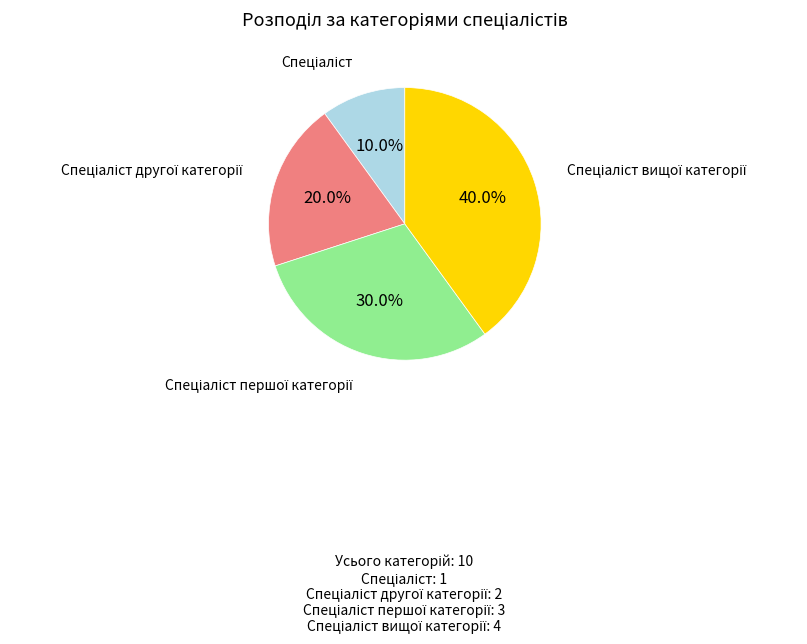

To the nearest percent, what is the difference between the largest and smallest slice percentages?

30%